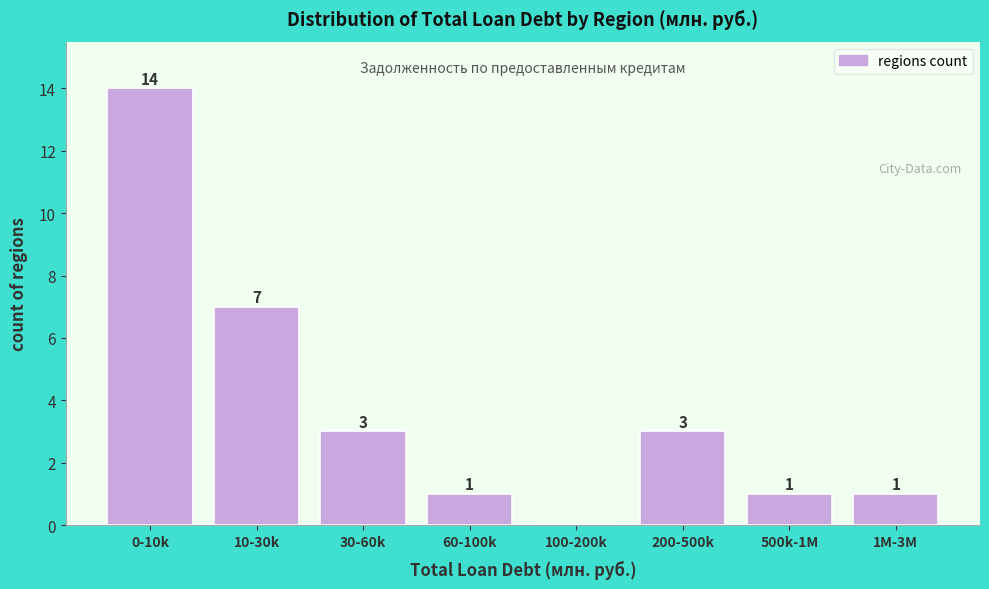

Reading right to left, list all the values displayed in this chart.

1M-3M=1	500k-1M=1	200-500k=3	100-200k=0	60-100k=1	30-60k=3	10-30k=7	0-10k=14